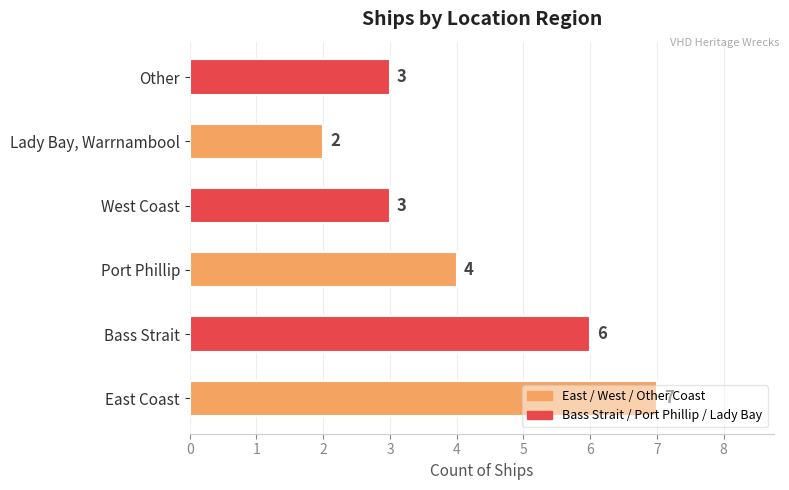

What is the ratio of the value at West Coast to the value at Bass Strait?

0.5